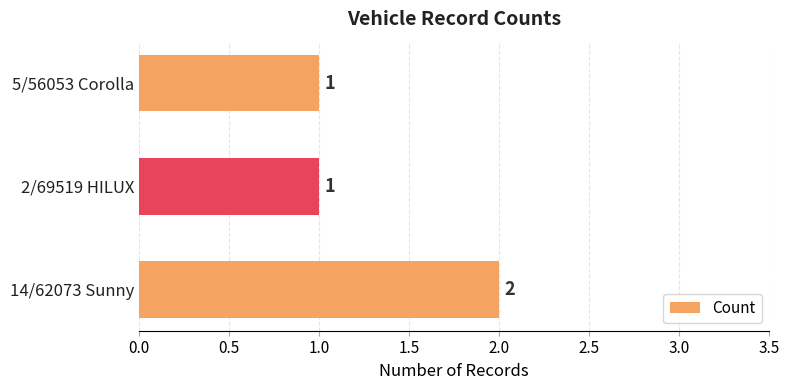

What is the sum of all values?

4